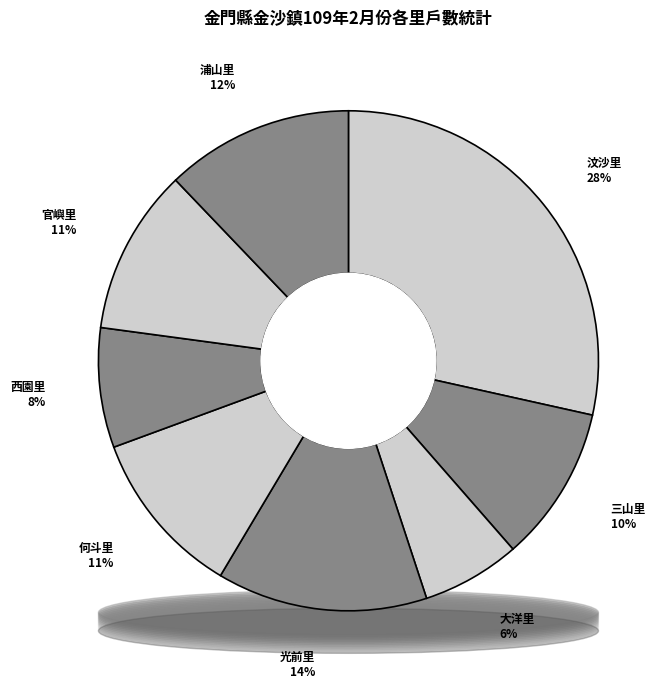

Do 光前里 and 何斗里 together represent more than half of the pie?

No